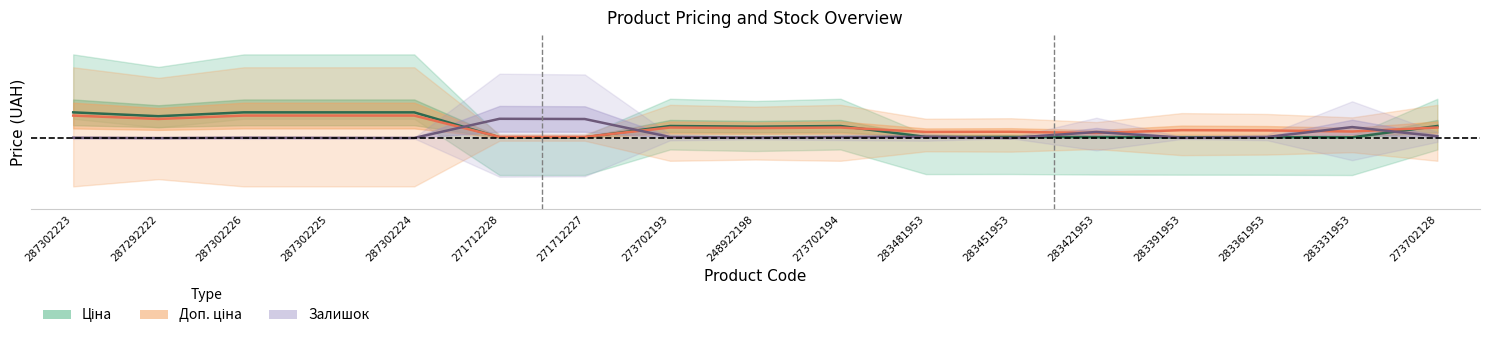

At which category does the chart reach its minimum across all series?

287292222